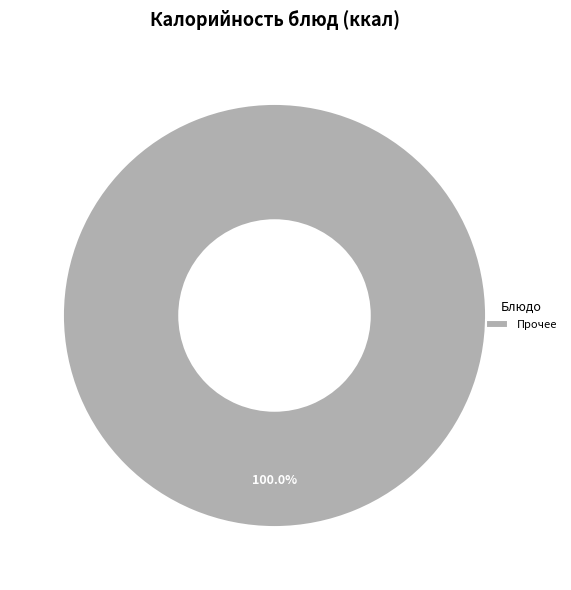

Does Прочее represent more than half of the total?

Yes